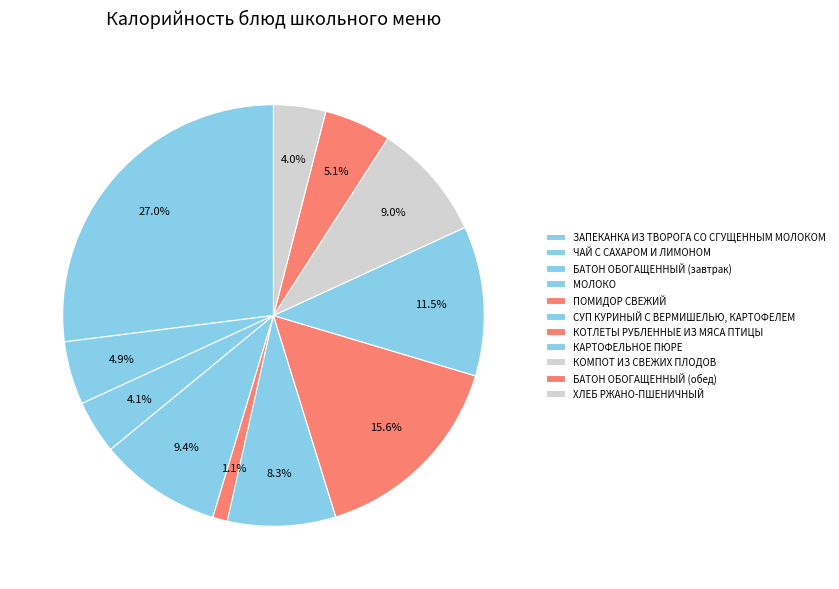

How many segments does this pie chart have?

11